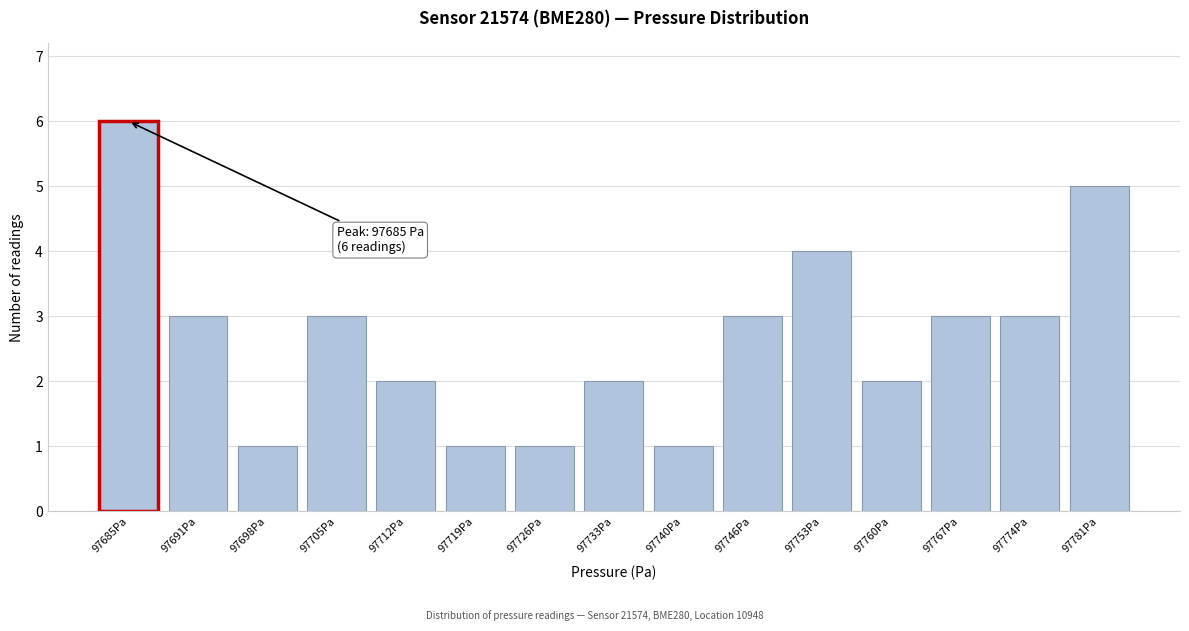

Reading right to left, what are all the values shown in this chart?

97781Pa=5	97774Pa=3	97767Pa=3	97760Pa=2	97753Pa=4	97746Pa=3	97740Pa=1	97733Pa=2	97726Pa=1	97719Pa=1	97712Pa=2	97705Pa=3	97698Pa=1	97691Pa=3	97685Pa=6